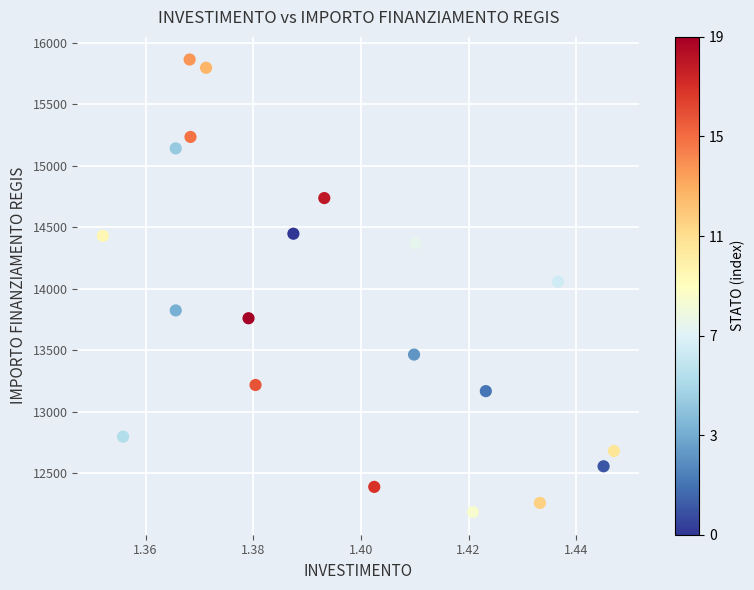

What is the range of Y values (max minus min)?

3676.7